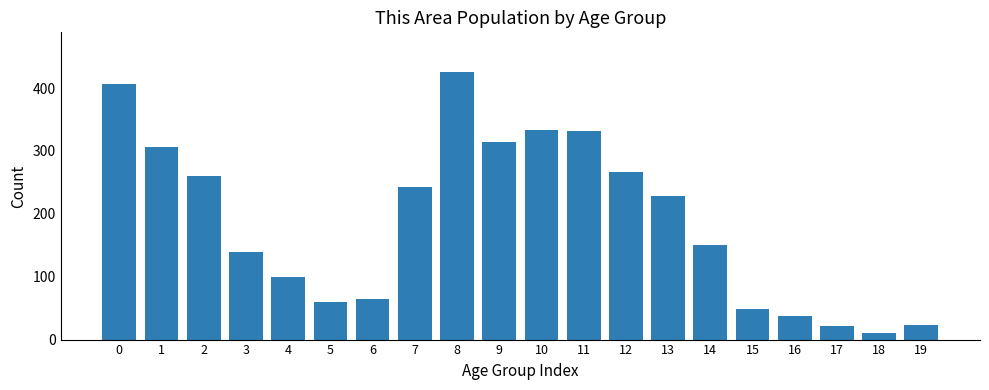

The chart shows a value of 48 at 15. True or false?

True